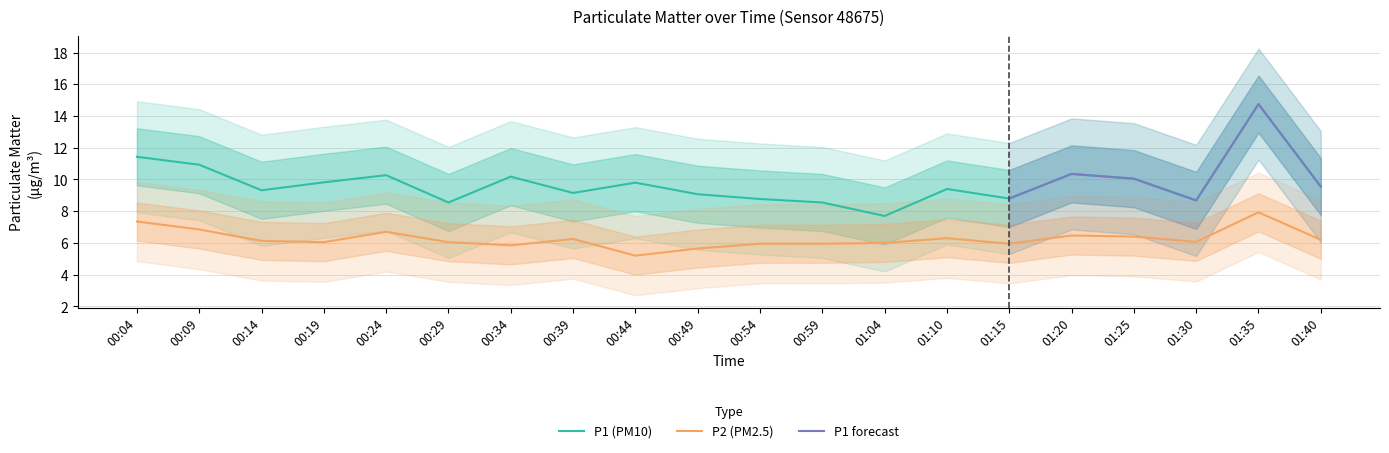

What position from the left is 01:35?

19